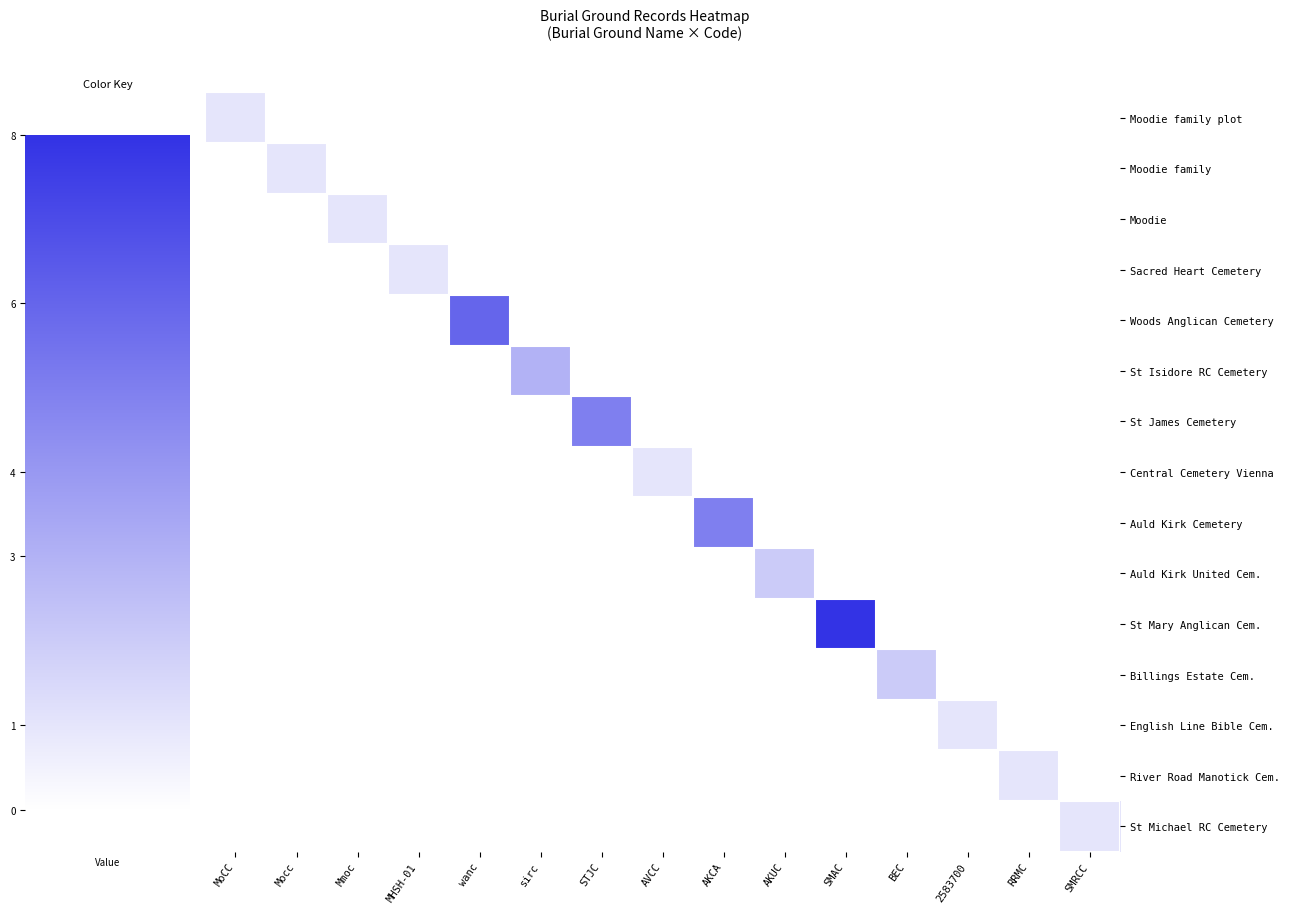

Rank the series by their maximum value, from highest to lowest.

St Mary Anglican Cem., Woods Anglican Cemetery, St James Cemetery, Auld Kirk Cemetery, St Isidore RC Cemetery, Auld Kirk United Cem., Billings Estate Cem., Moodie family plot, Moodie family, Moodie, Sacred Heart Cemetery, Central Cemetery Vienna, English Line Bible Cem., River Road Manotick Cem., St Michael RC Cemetery